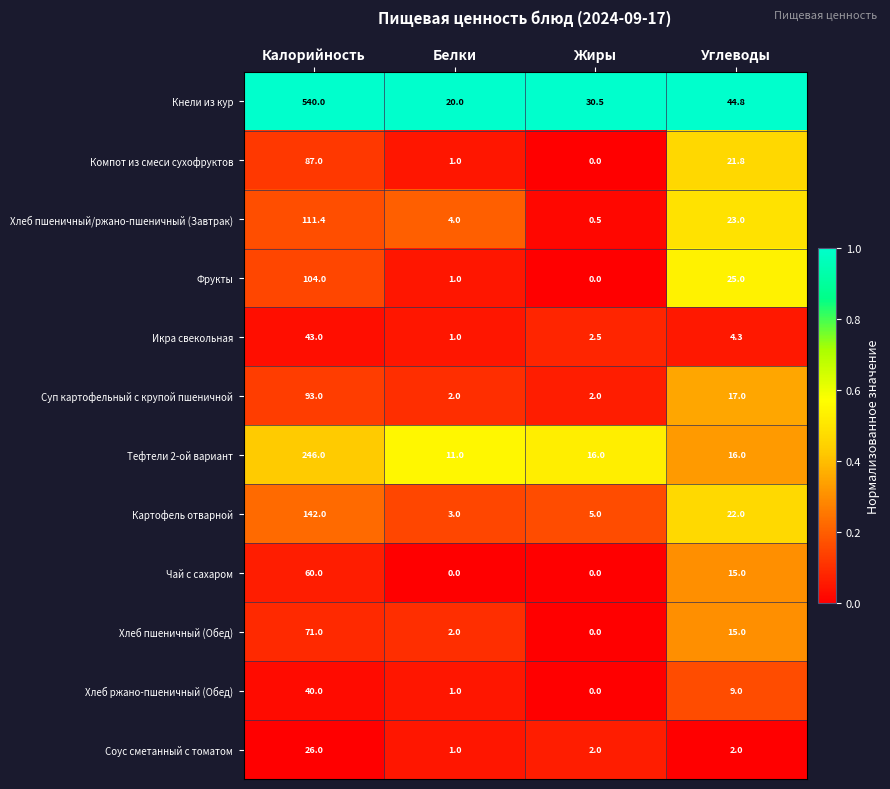

Is it true that Хлеб пшеничный/ржано-пшеничный (Завтрак) equals 0.5 at Жиры?

True